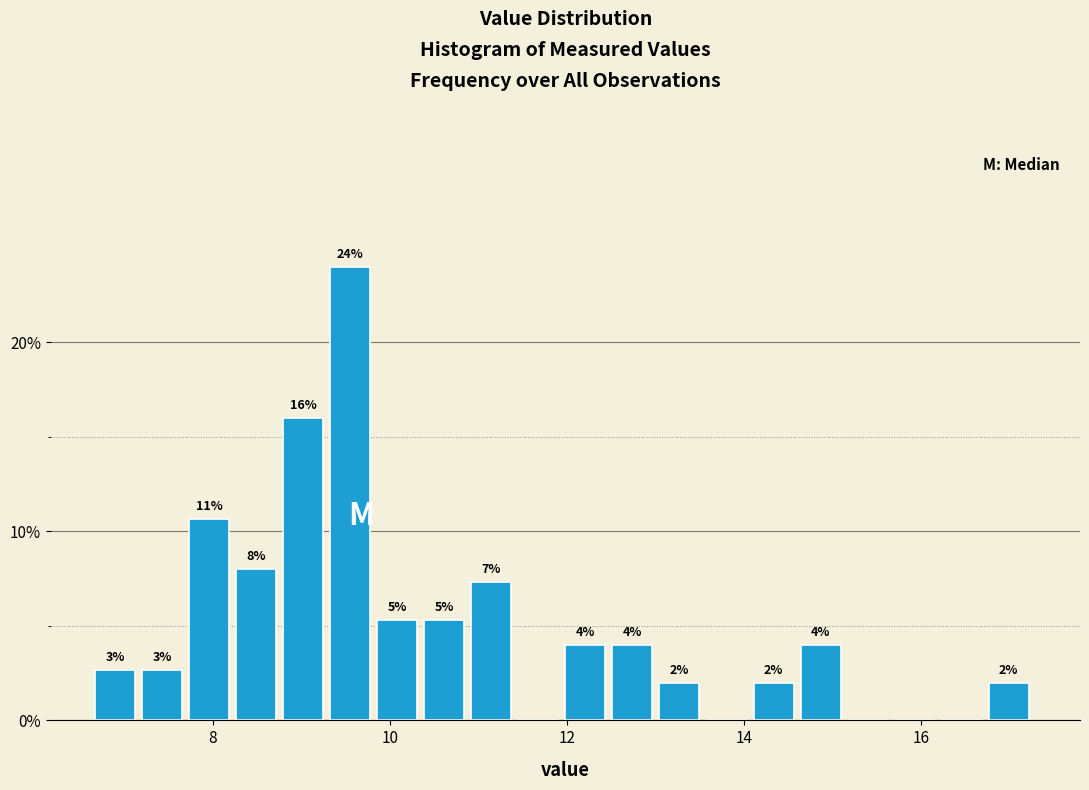

Read against the x-axis, roughly where is the centre of the tallest bar?

9.6